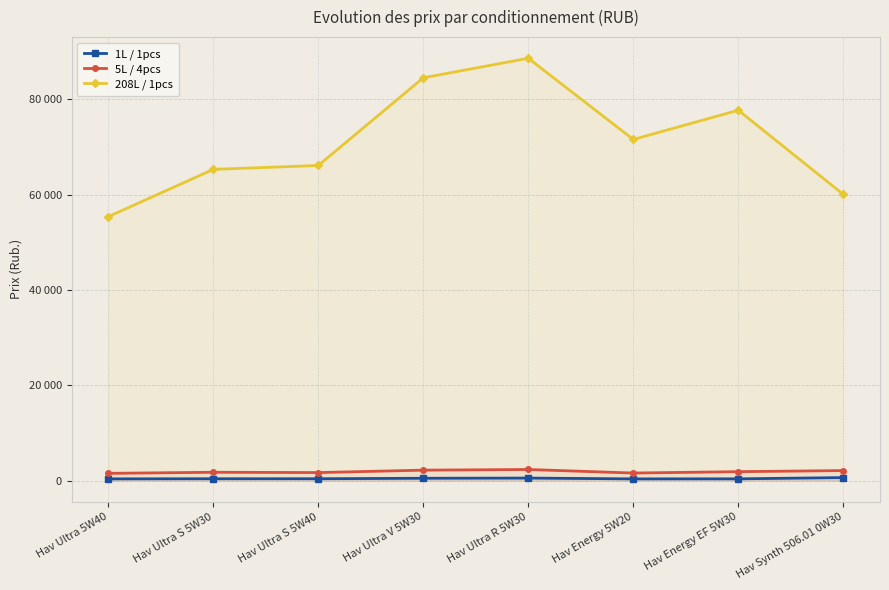

True or false: 5L / 4pcs and 208L / 1pcs cross at least once.

False